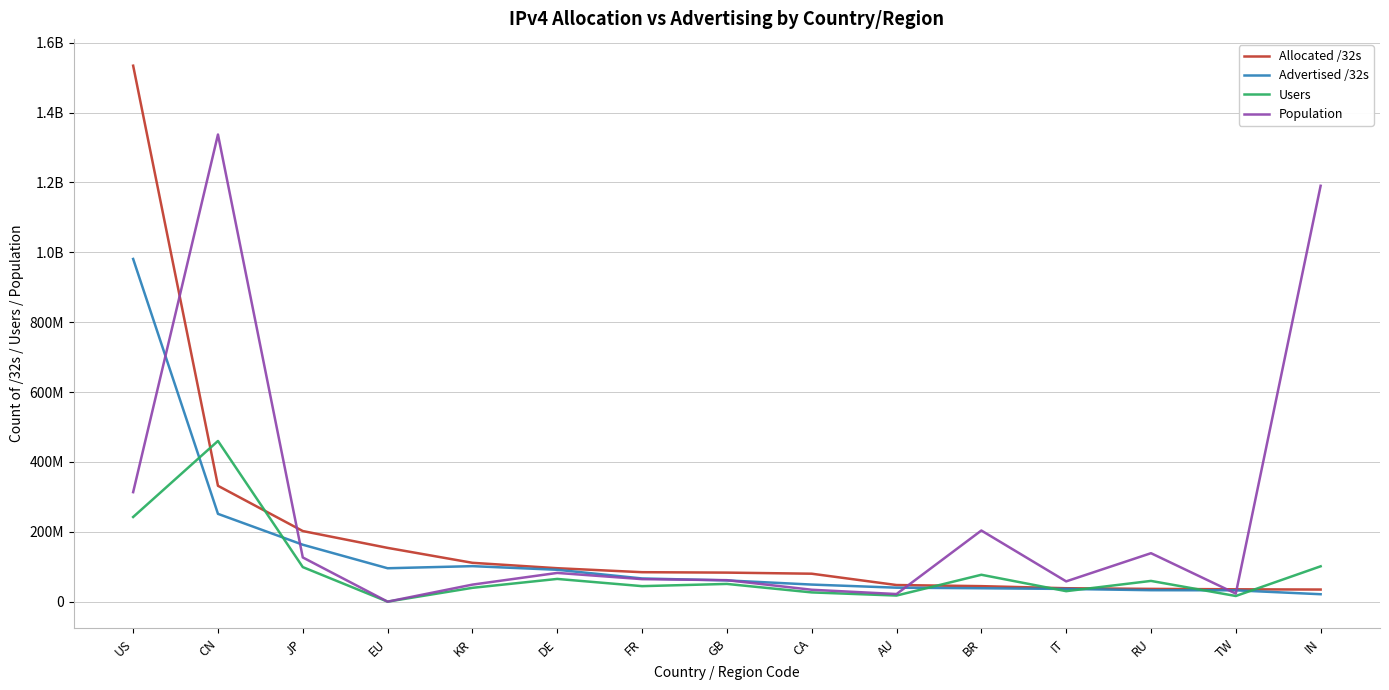

What are all the series names shown in the legend?

Allocated /32s, Advertised /32s, Users, Population